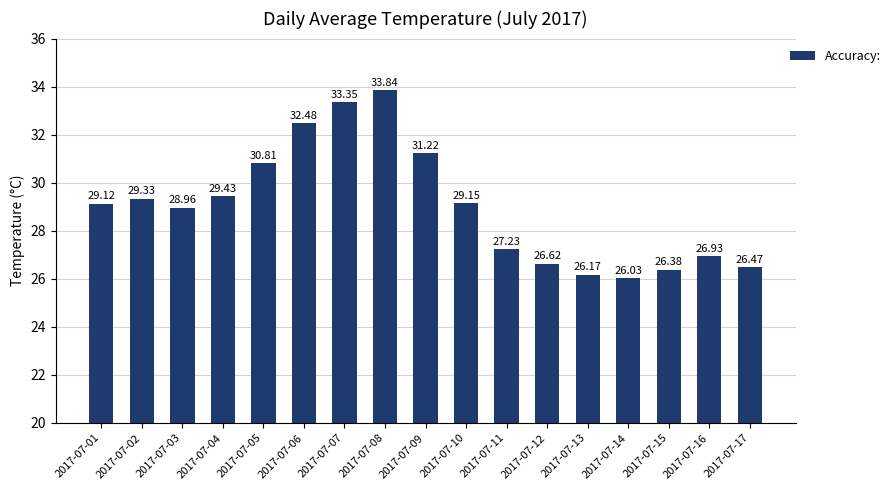

Approximately how many times larger is the value at 2017-07-08 compared to 2017-07-17?

1.3